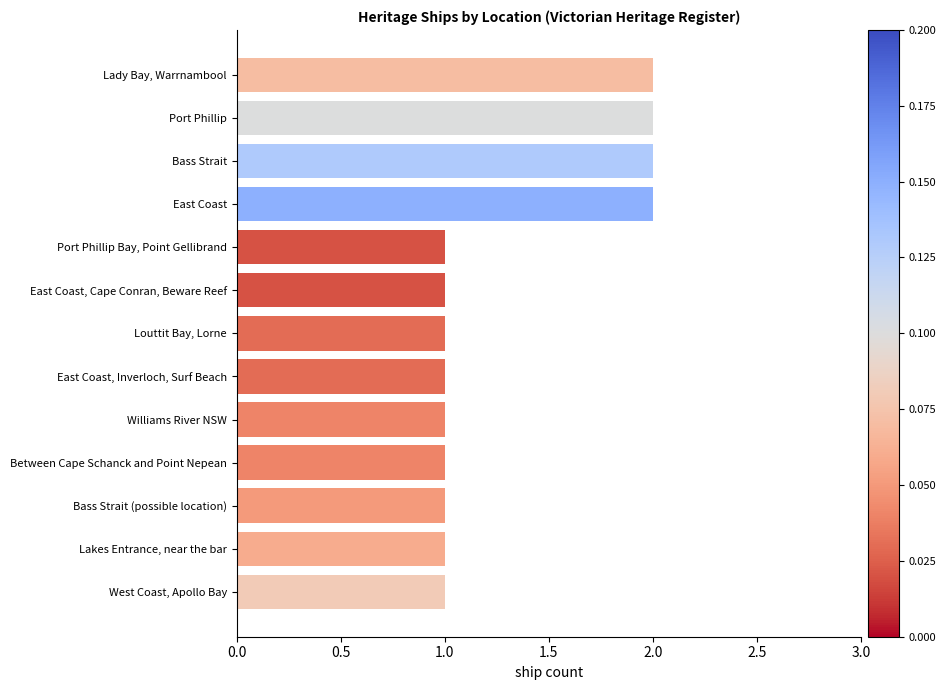

How many bars are there in total?

13